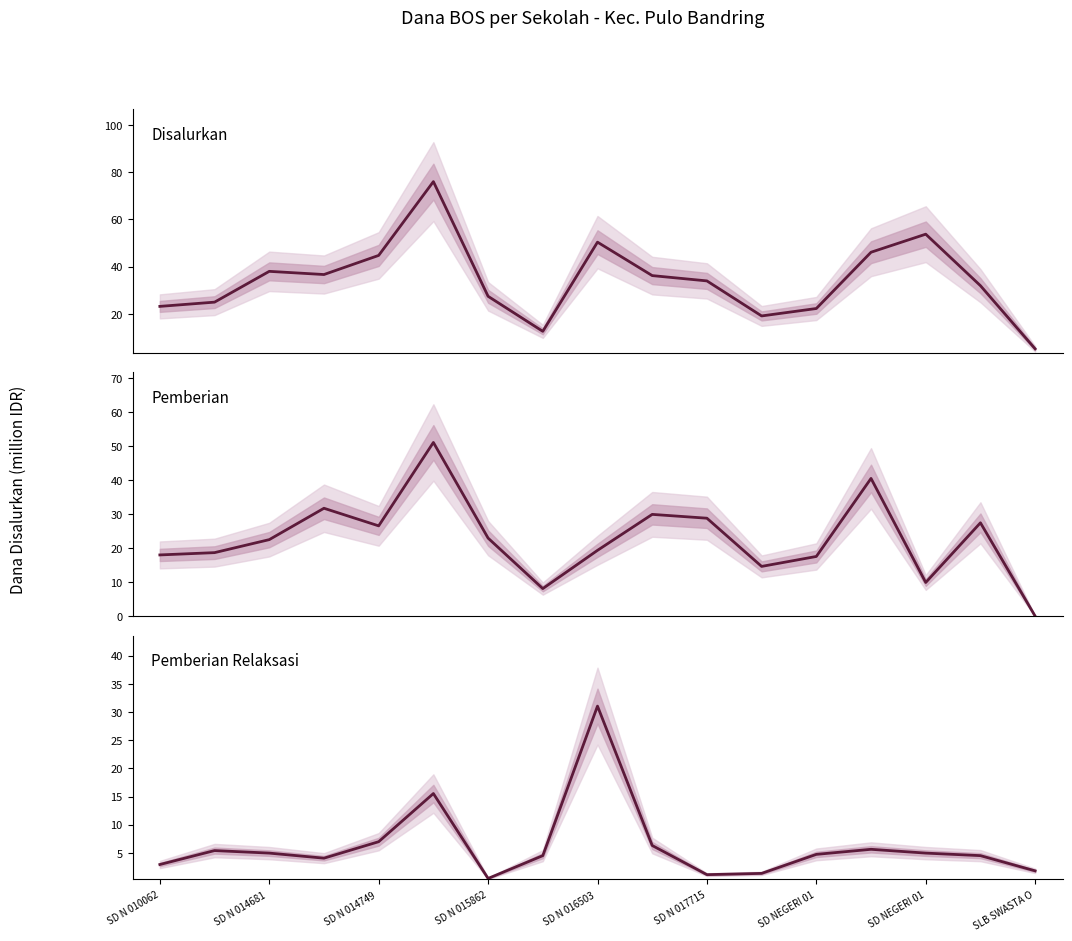

What is the minimum value for Pemberian Relaksasi?

0.5